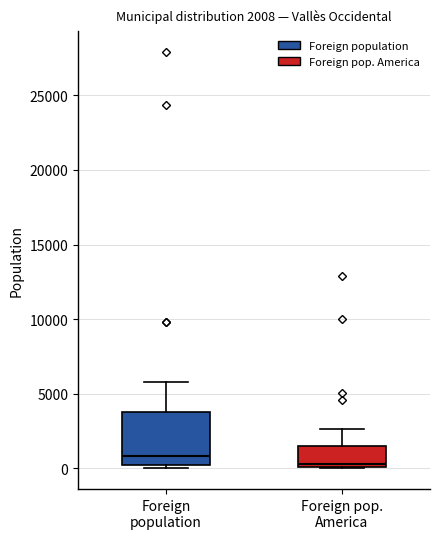

Which box's median line is the lowest?

Foreign pop. America